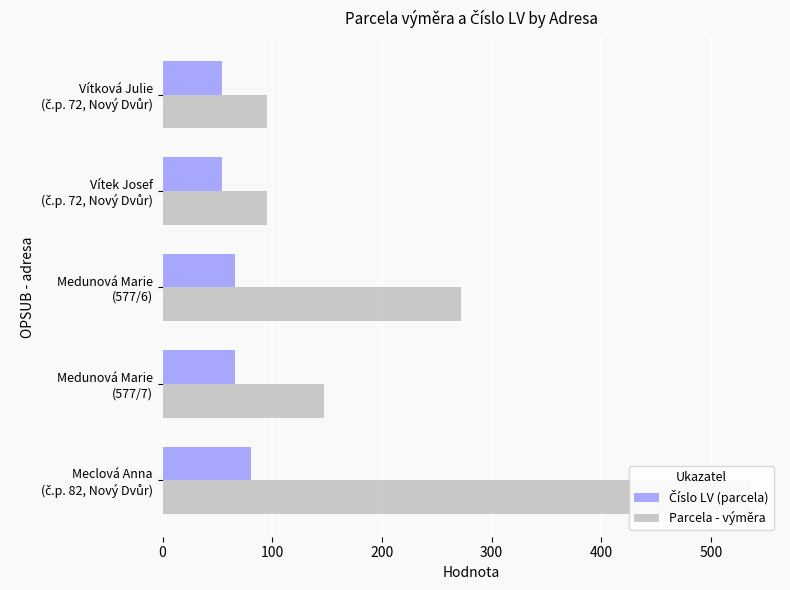

What is the minimum value for Číslo LV (parcela)?

54